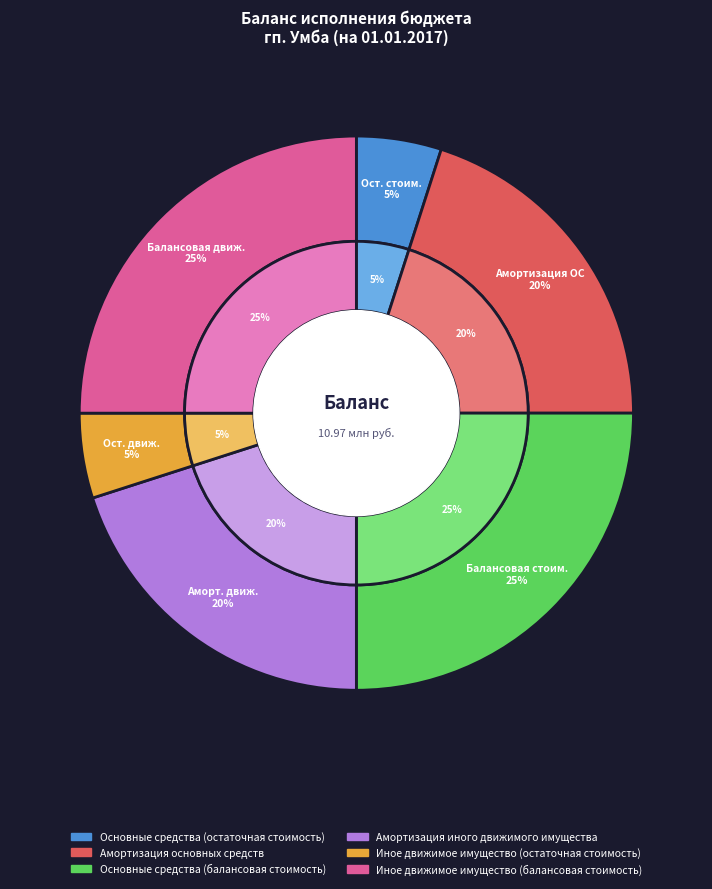

Does Основные средства (остаточная стоимость) account for over 50% of the chart?

No